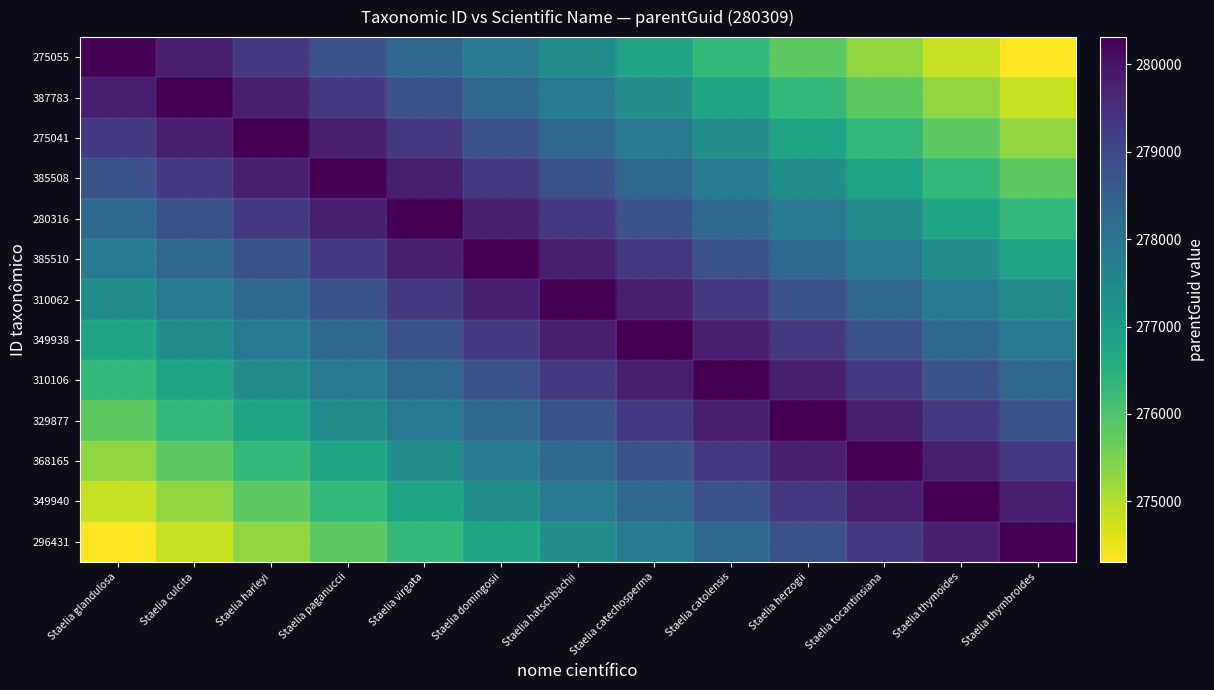

Which series has the largest range (max minus min)?

275055